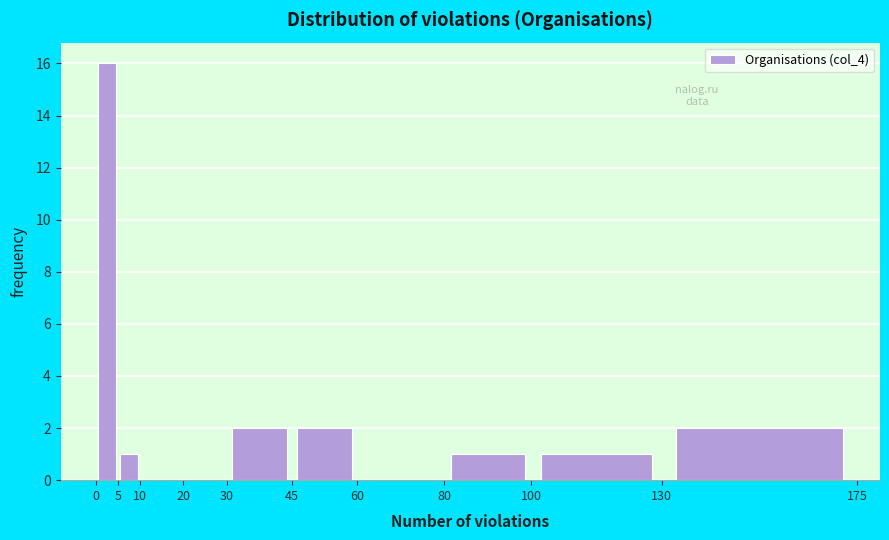

How tall is the bar that spans 45 to 60 on the x-axis? The values are not printed on the chart, so give them approximately, as read against the axis.

2